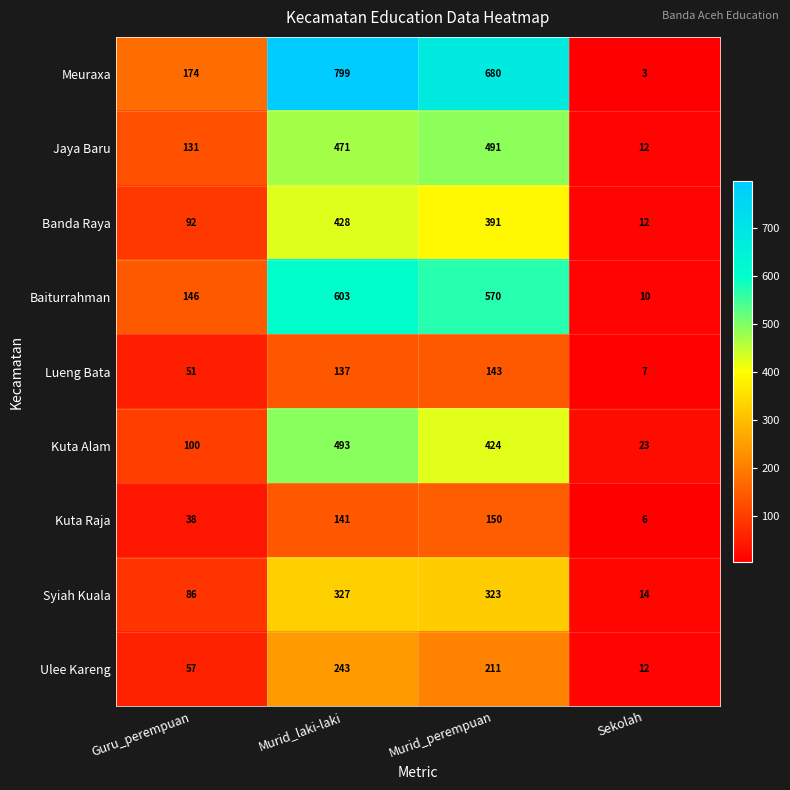

What is the maximum value shown in the chart?

799